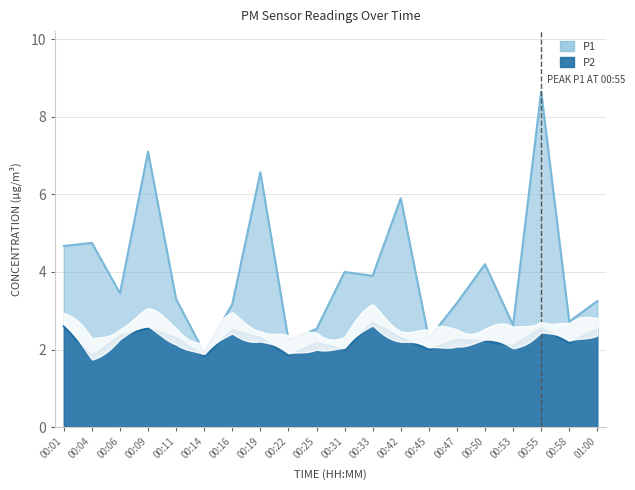

Does the chart display data point markers on the line(s)?

No